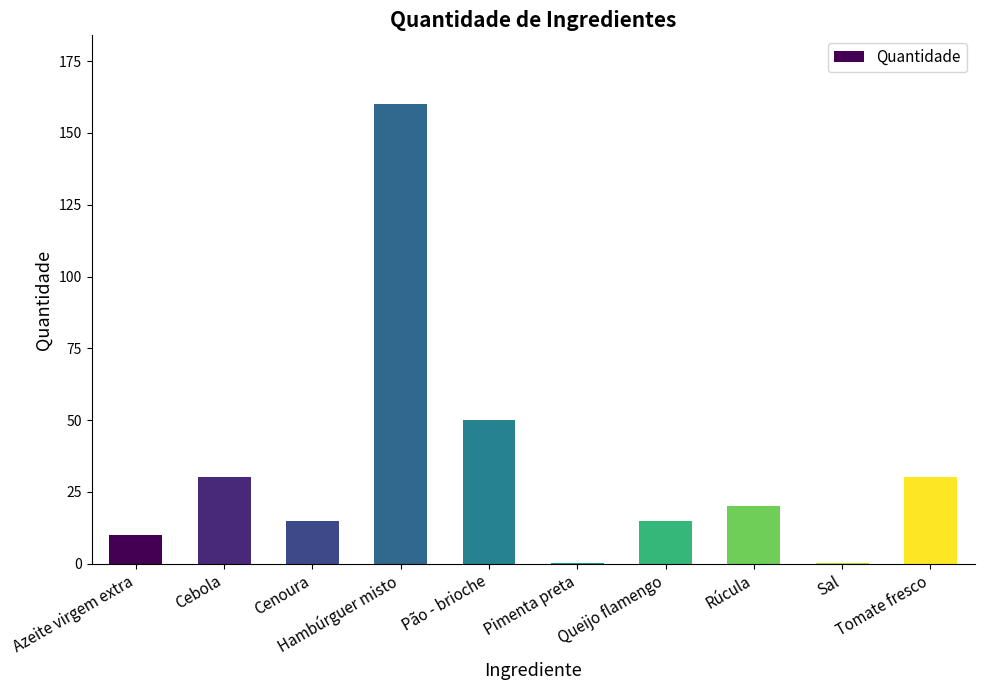

Where does the data first go above 20?

Cebola